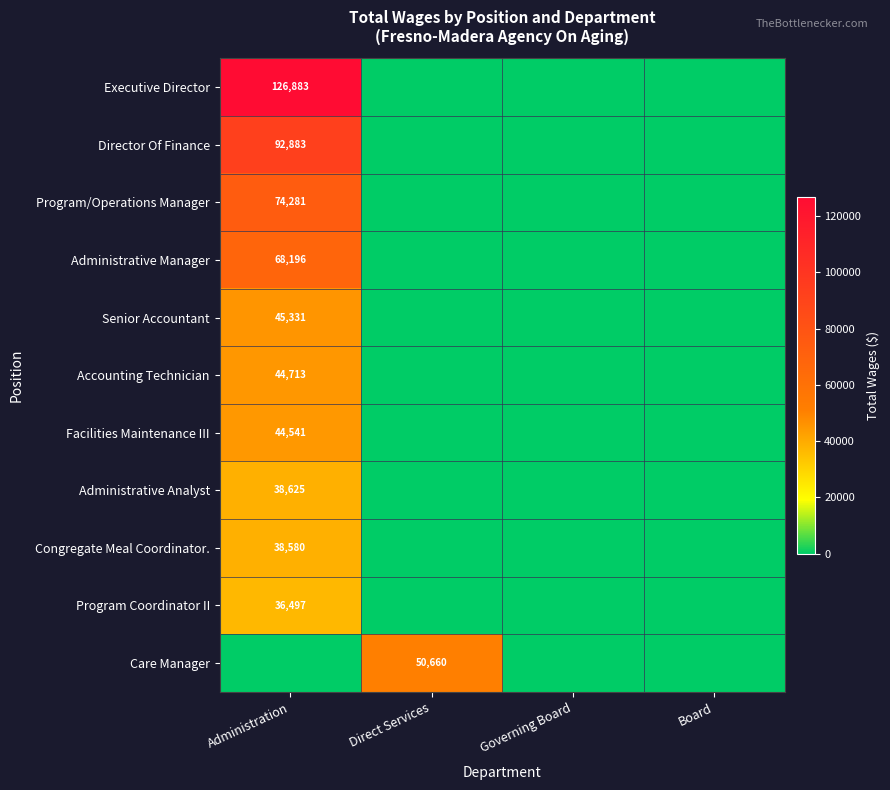

Which label corresponds to the smallest value in the chart?

Direct Services